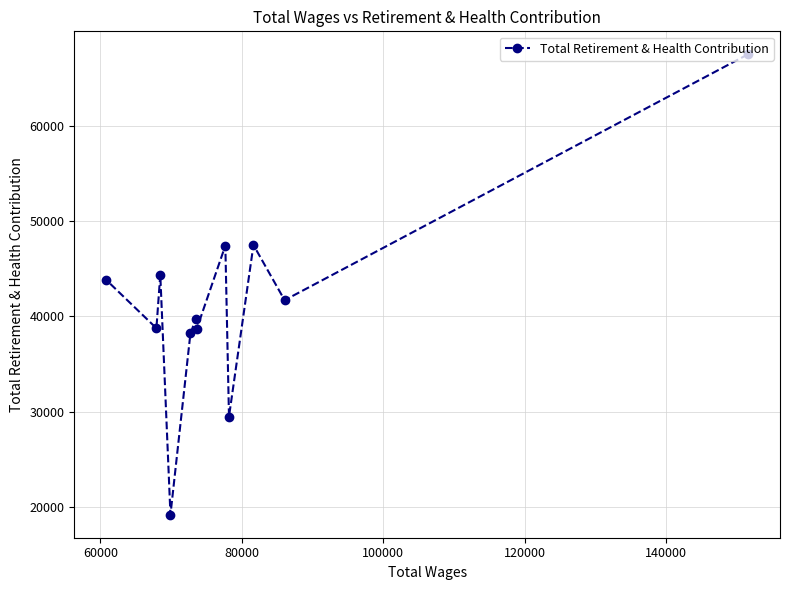

What is the greatest value displayed?

67485